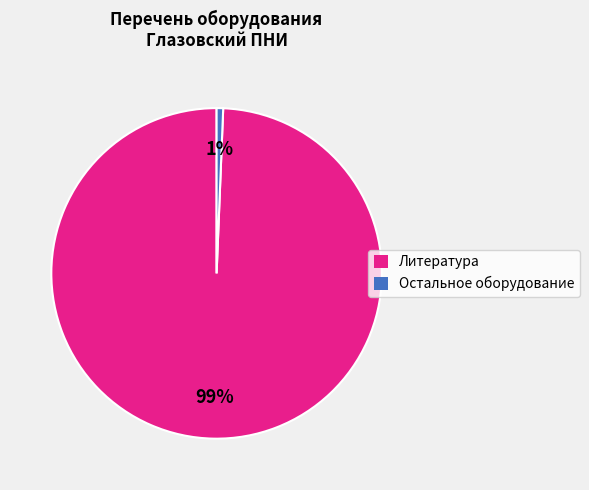

The Литература slice represents 99% of the pie. True or false?

True